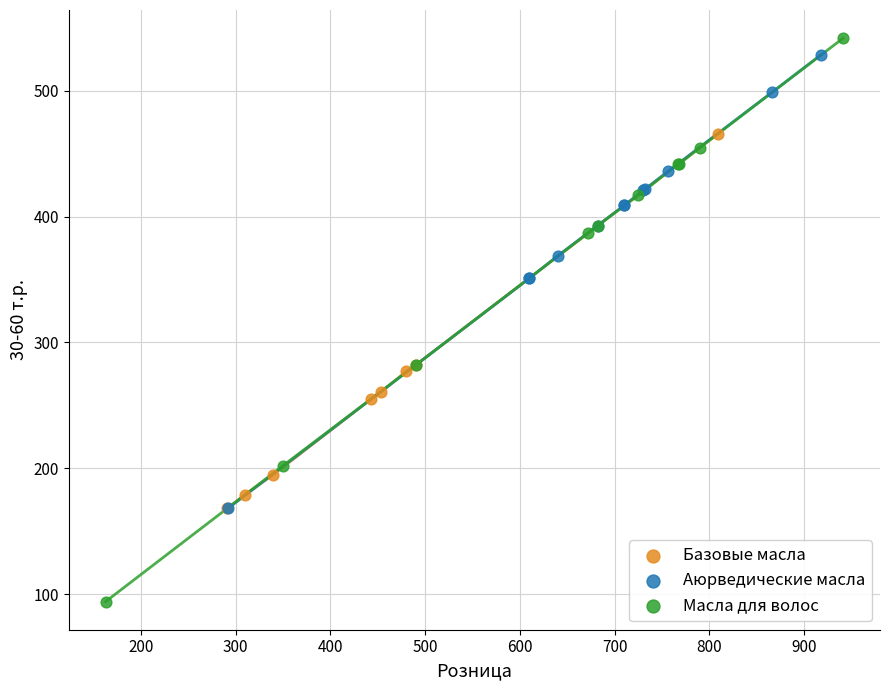

Which series reaches the minimum Y coordinate?

Масла для волос